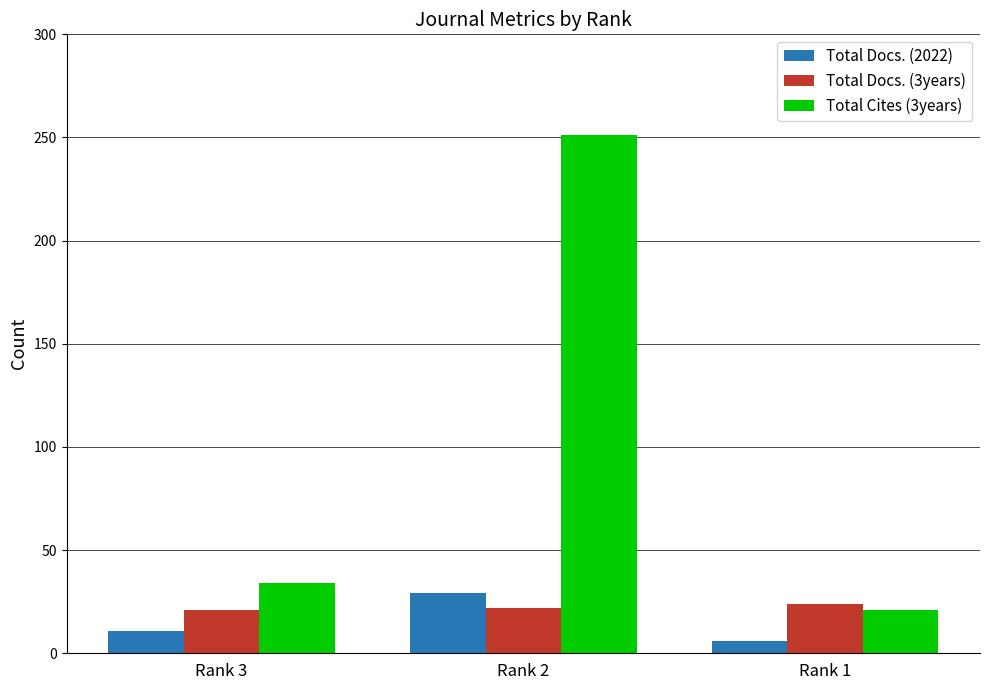

What is the difference between the highest and lowest values at Rank 3?

23